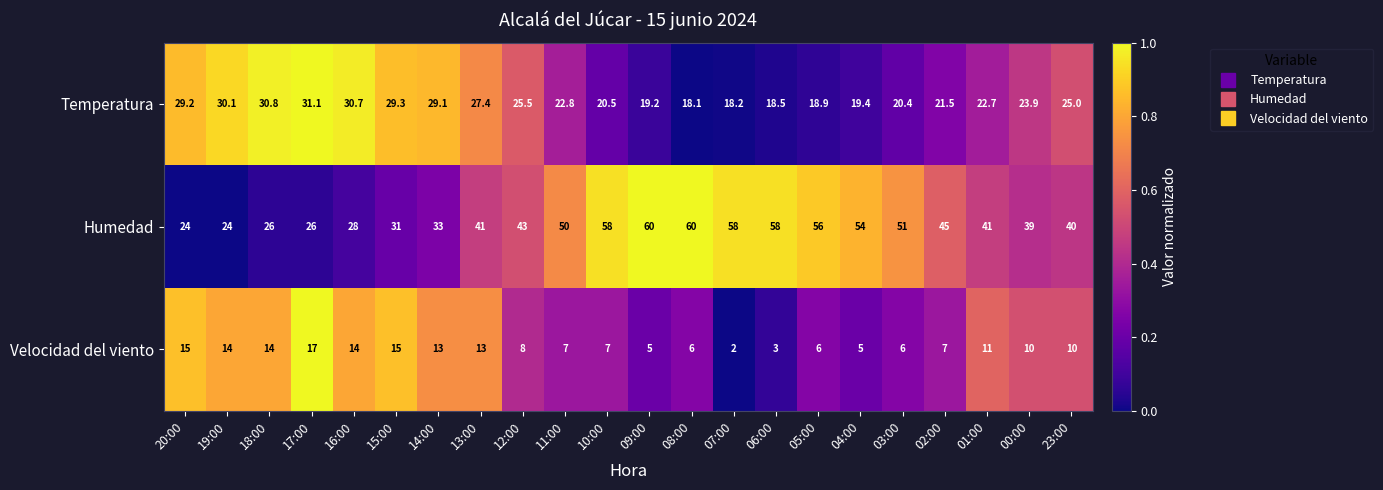

Rank the series at 06:00 from highest to lowest value.

Humedad, Temperatura, Velocidad del viento